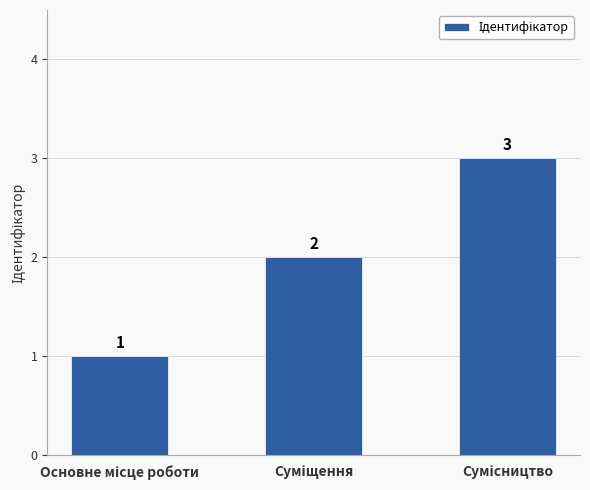

What is the greatest value displayed?

3